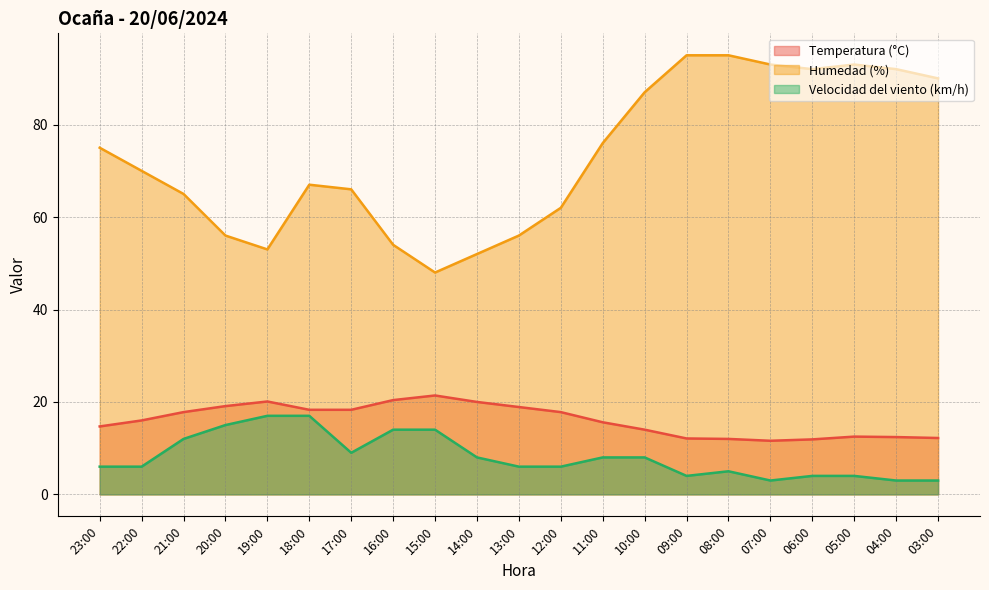

What is the approximate value of Temperatura (°C) at 20:00?

19.1